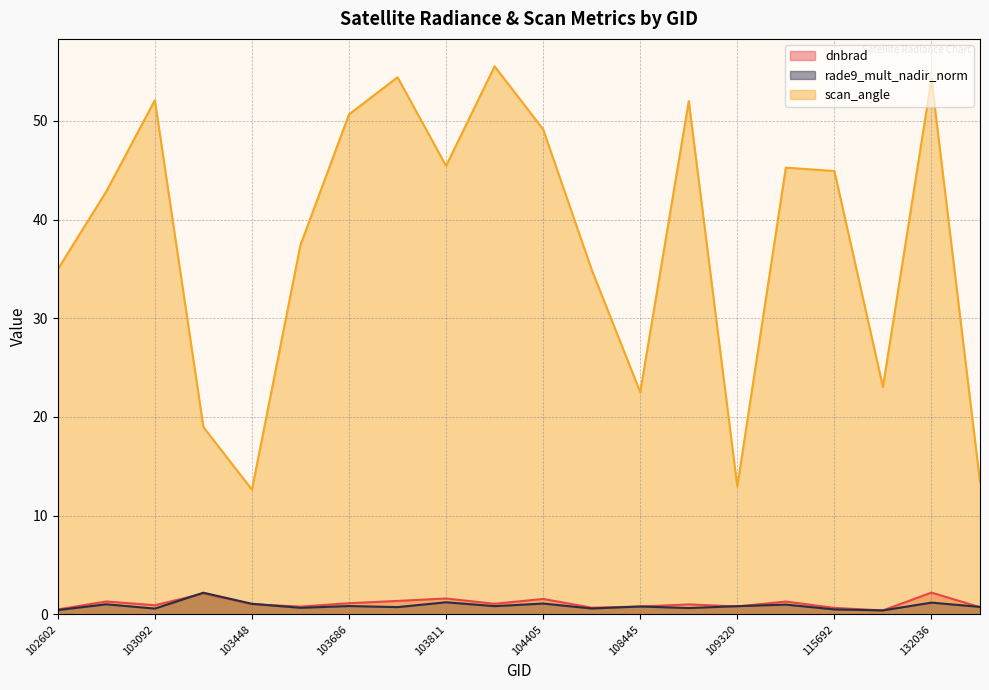

The value of scan_angle at 103092 is 68.8. True or false?

False